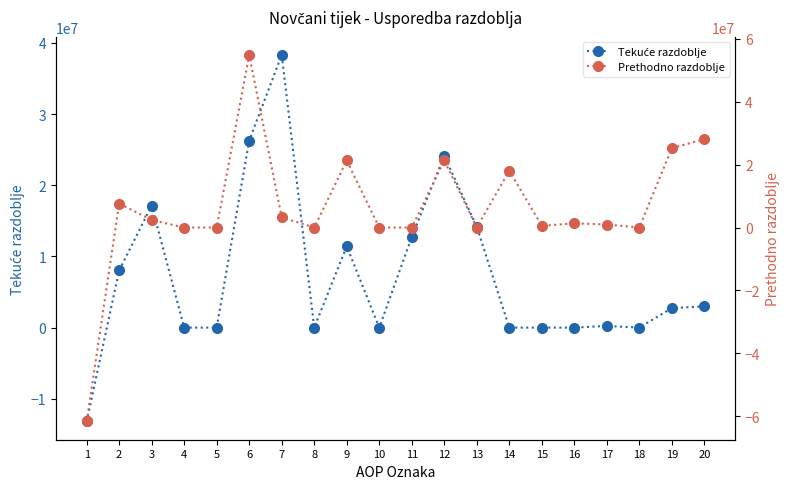

True or false: Tekuće razdoblje has a value of 0 at 18.

True